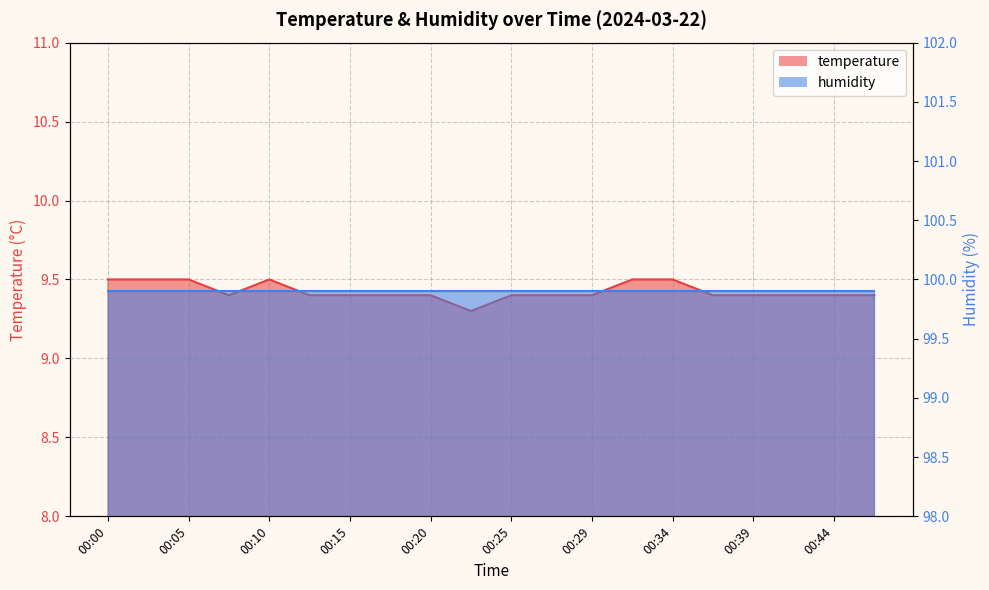

List the labels in order of value, smallest first.

00:22, 00:07, 00:12, 00:15, 00:17, 00:20, 00:25, 00:27, 00:29, 00:37, 00:39, 00:42, 00:44, 00:46, 00:00, 00:03, 00:05, 00:10, 00:32, 00:34